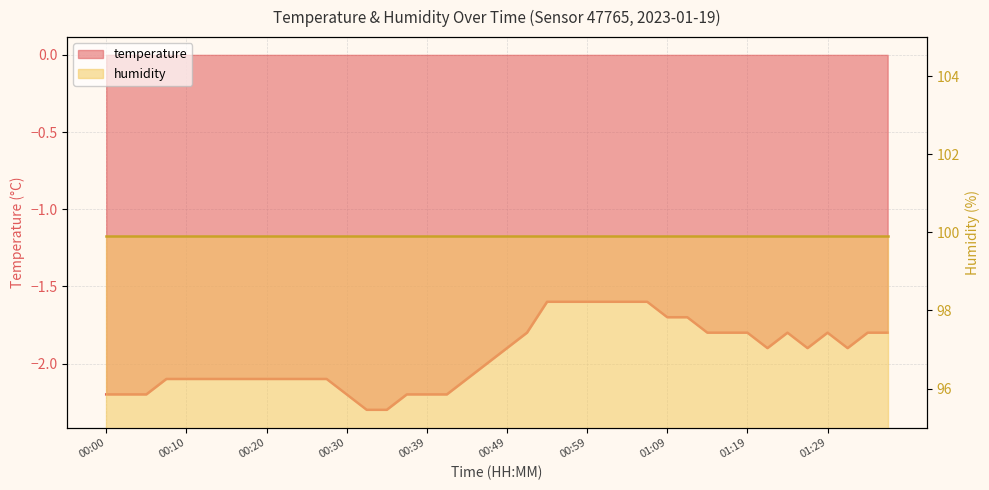

Reading left to right, extract all data points from this chart.

00:00=-2.2	00:02=-2.2	00:05=-2.2	00:07=-2.1	00:10=-2.1	00:12=-2.1	00:15=-2.1	00:17=-2.1	00:20=-2.1	00:22=-2.1	00:25=-2.1	00:27=-2.1	00:30=-2.2	00:32=-2.3	00:34=-2.3	00:37=-2.2	00:39=-2.2	00:42=-2.2	00:45=-2.1	00:47=-2.0	00:49=-1.9	00:52=-1.8	00:54=-1.6	00:57=-1.6	00:59=-1.6	01:02=-1.6	01:04=-1.6	01:07=-1.6	01:09=-1.7	01:11=-1.7	01:14=-1.8	01:16=-1.8	01:19=-1.8	01:21=-1.9	01:24=-1.8	01:26=-1.9	01:29=-1.8	01:31=-1.9	01:34=-1.8	01:36=-1.8